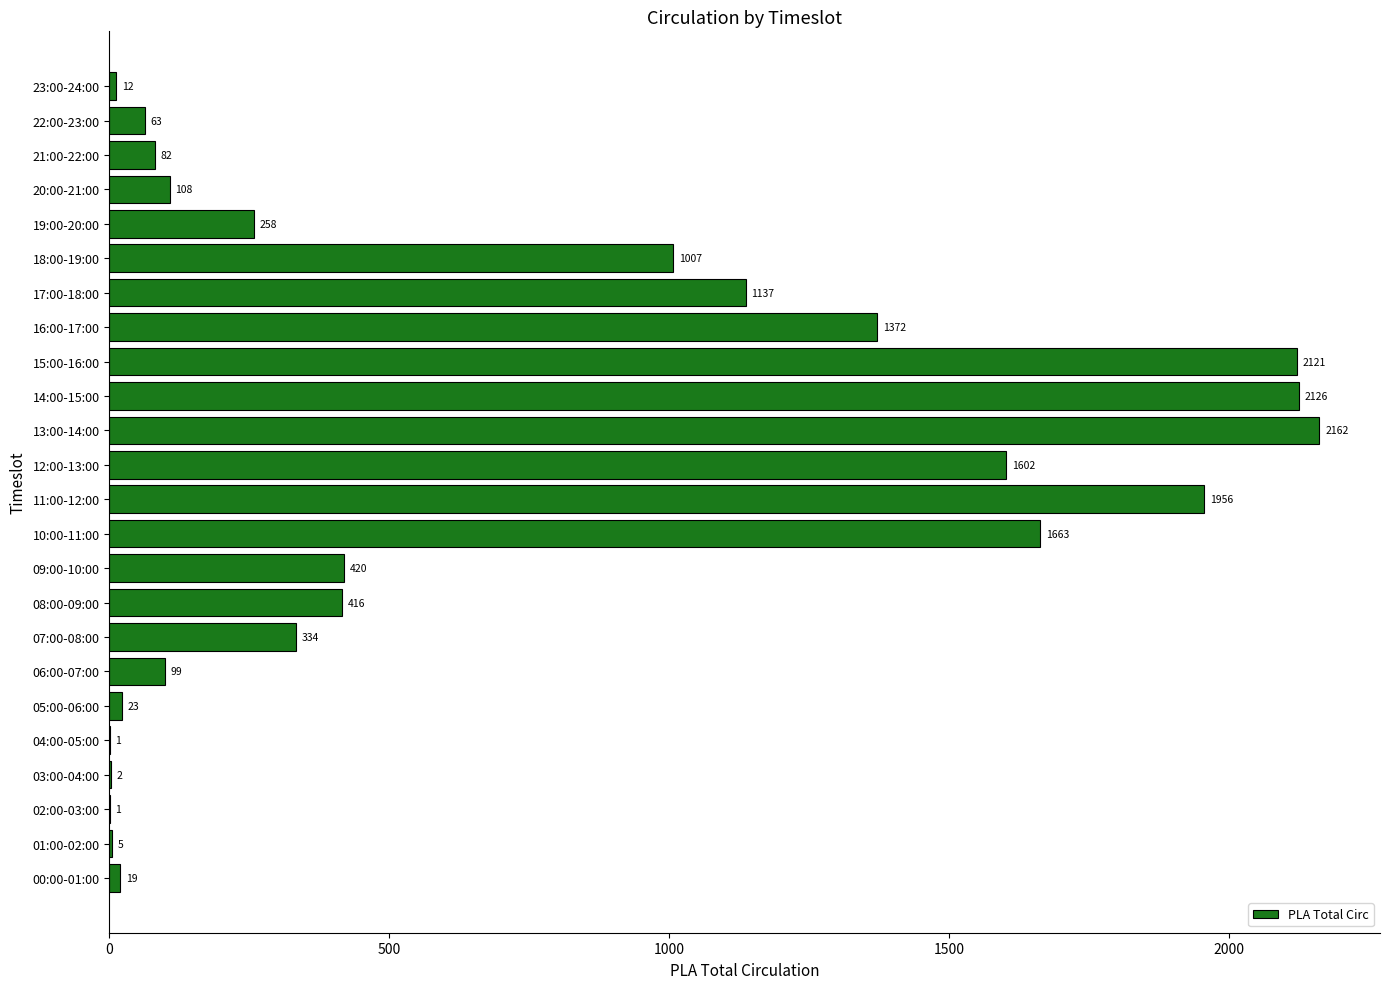

What is the maximum value shown in the chart?

2162